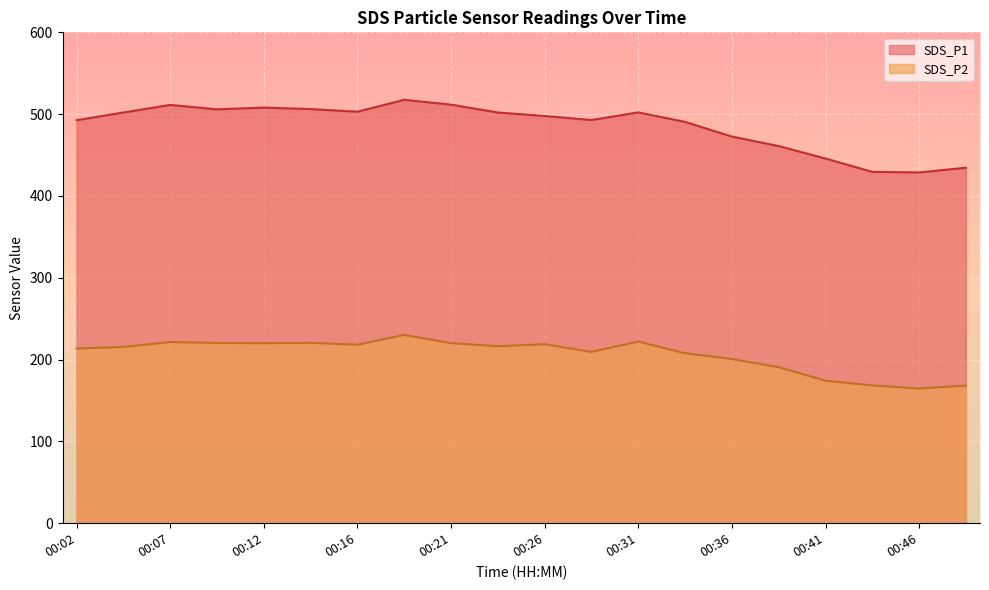

True or false: SDS_P1 has more than 1 interior local peaks.

True